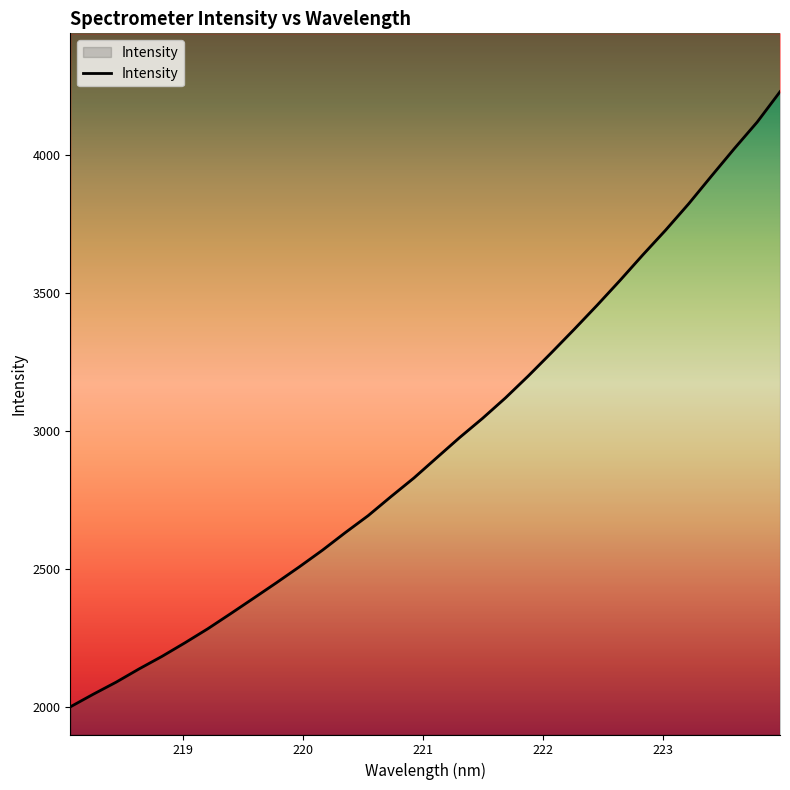

Where does the data first go above 2902?

221.1174